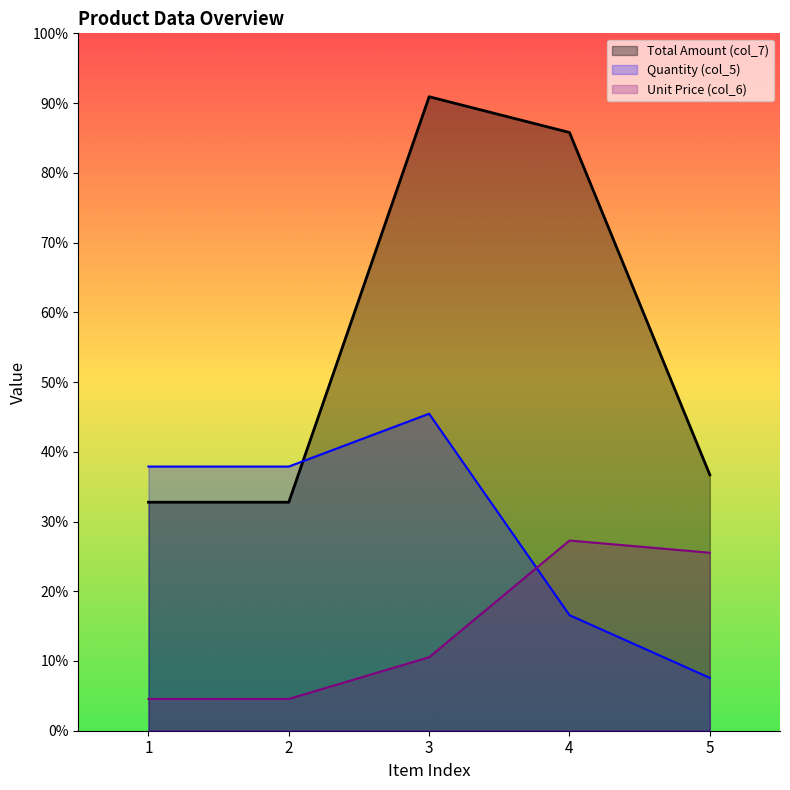

Which series has the largest total across all categories?

Total Amount (col_7)